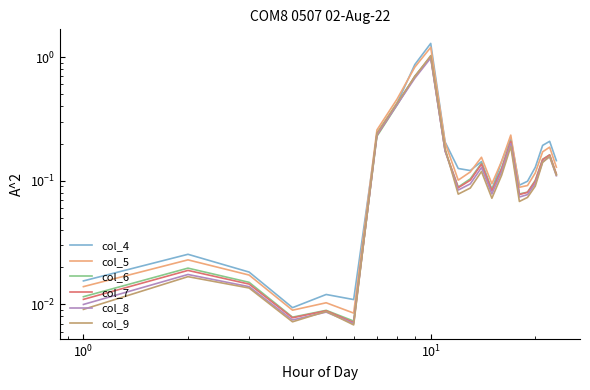

Which series has the largest range (max minus min)?

col_4